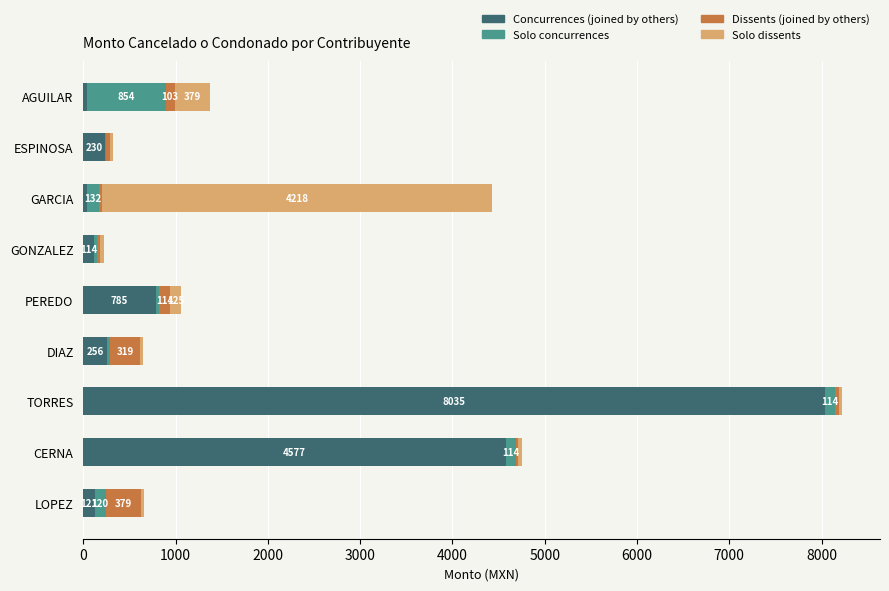

Which category has the highest value in the Concurrences (joined by others) series?

TORRES